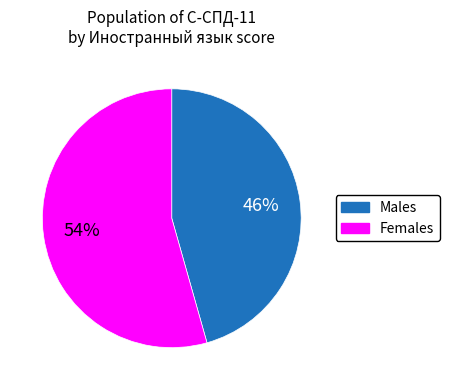

To the nearest percent, what is the average slice percentage?

50%